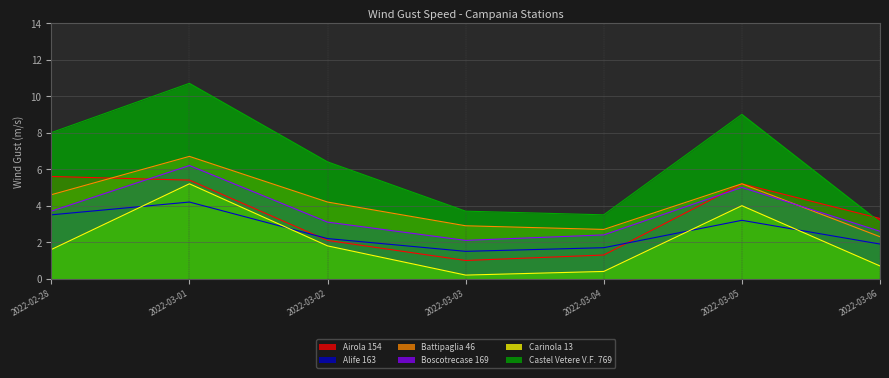

Which has a higher value, 2022-03-06 or 2022-03-03?

2022-03-06